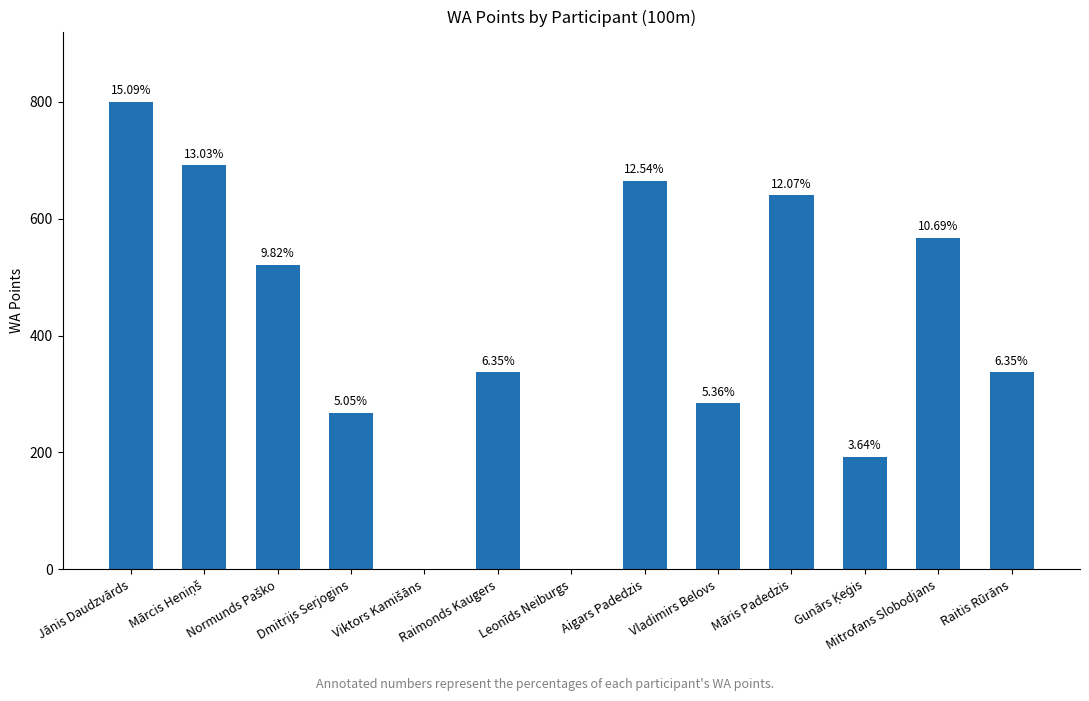

Which category has the lowest value across all series?

Viktors Kamišāns